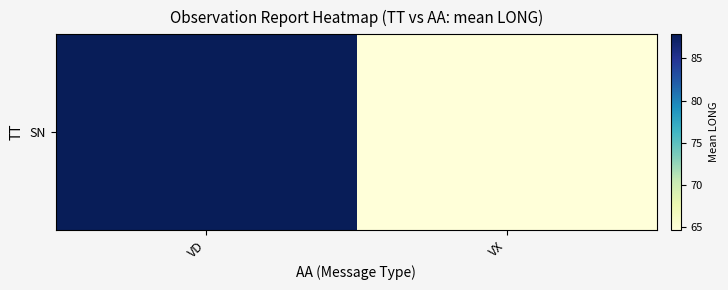

Reading left to right, transcribe all the data shown in this chart.

87.9	64.7